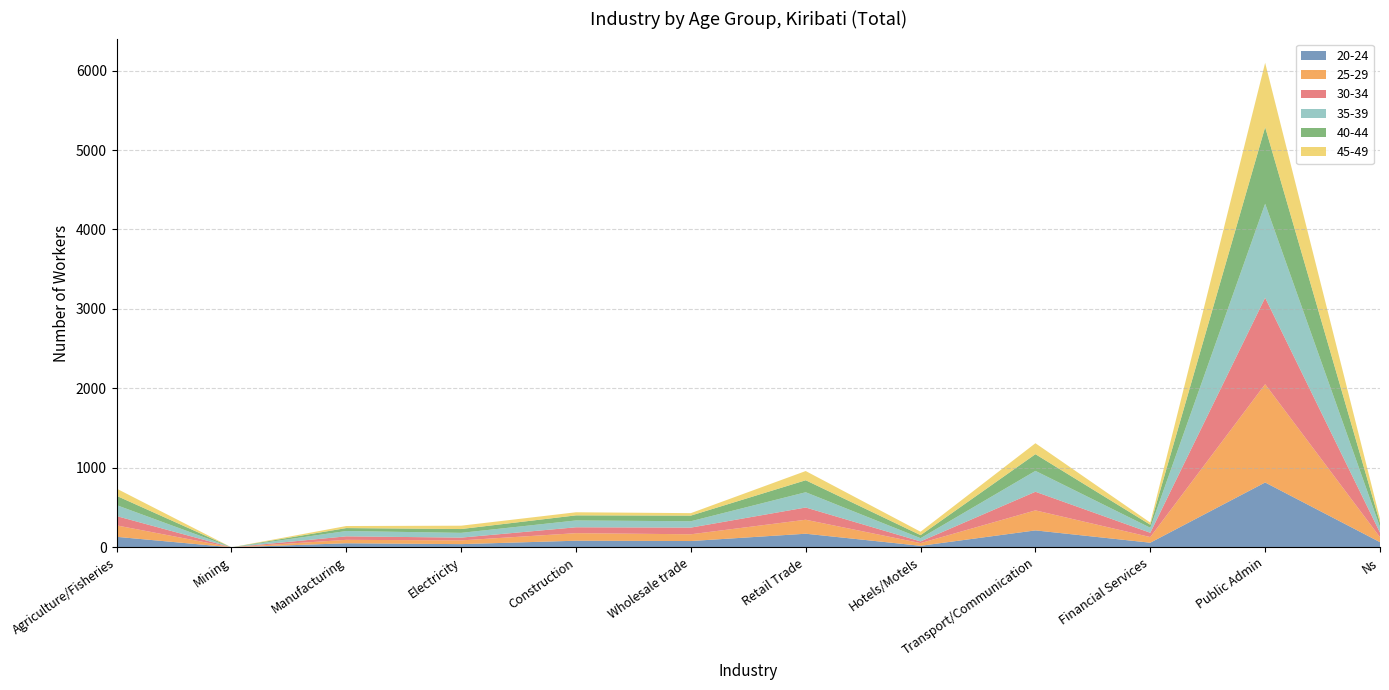

Reading left to right, extract all data points from this chart.

20-24: 132	0	51	40	83	79	171	19	213	58	816	65
25-29: 144	0	43	47	95	85	176	34	252	71	1237	62
30-34: 117	0	44	35	74	84	154	21	234	54	1088	58
35-39: 138	0	67	60	86	80	192	41	263	63	1183	70
40-44: 117	0	37	48	64	71	151	38	210	38	964	54
45-49: 91	0	26	42	39	31	116	43	138	27	810	50